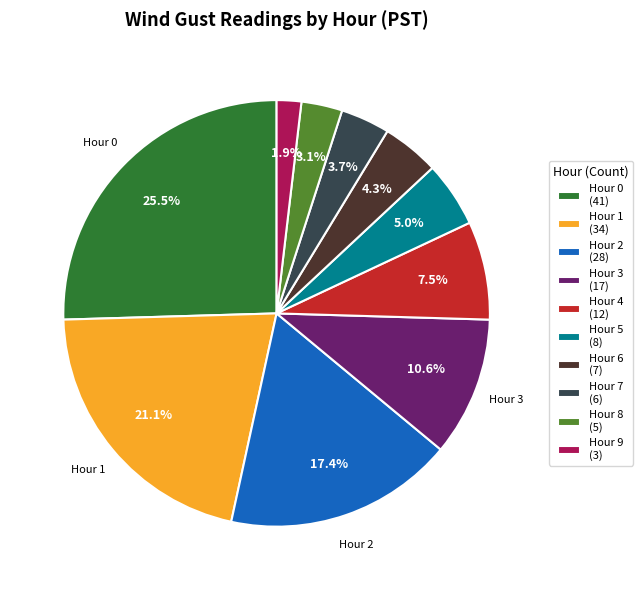

To the nearest percent, what is the difference between the largest and smallest slice percentages?

24%